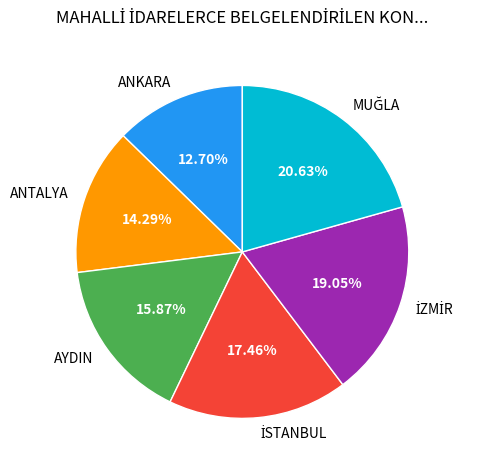

How many slices are in this pie chart?

6